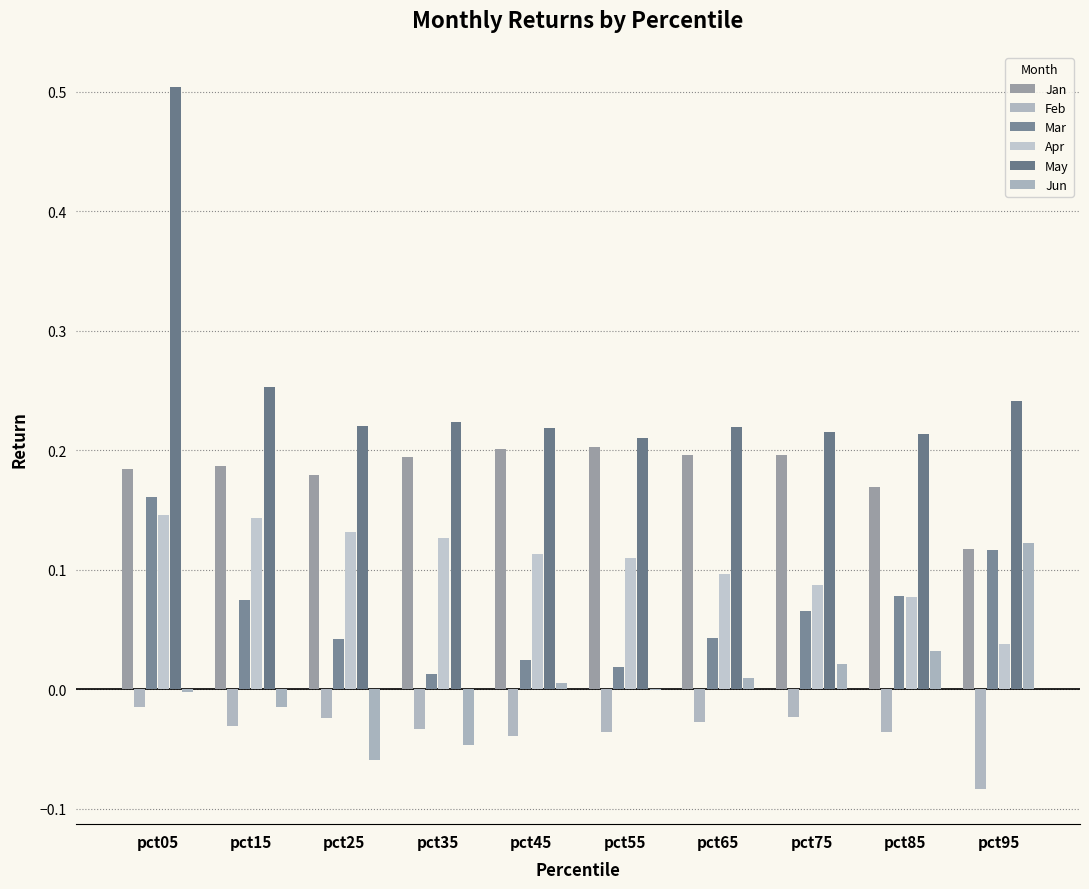

Which series has the largest total across all categories?

May